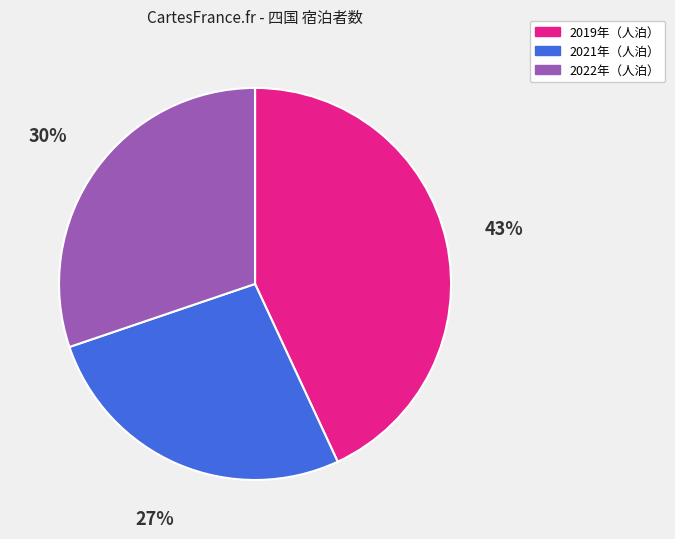

How many slices are in this pie chart?

3